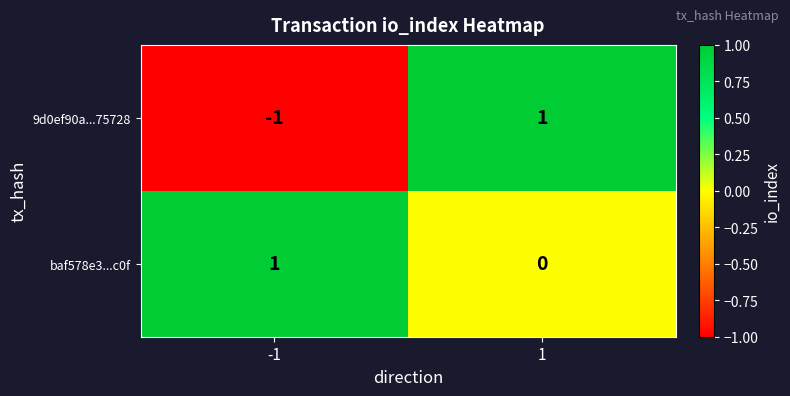

How many data points does each series have?

2